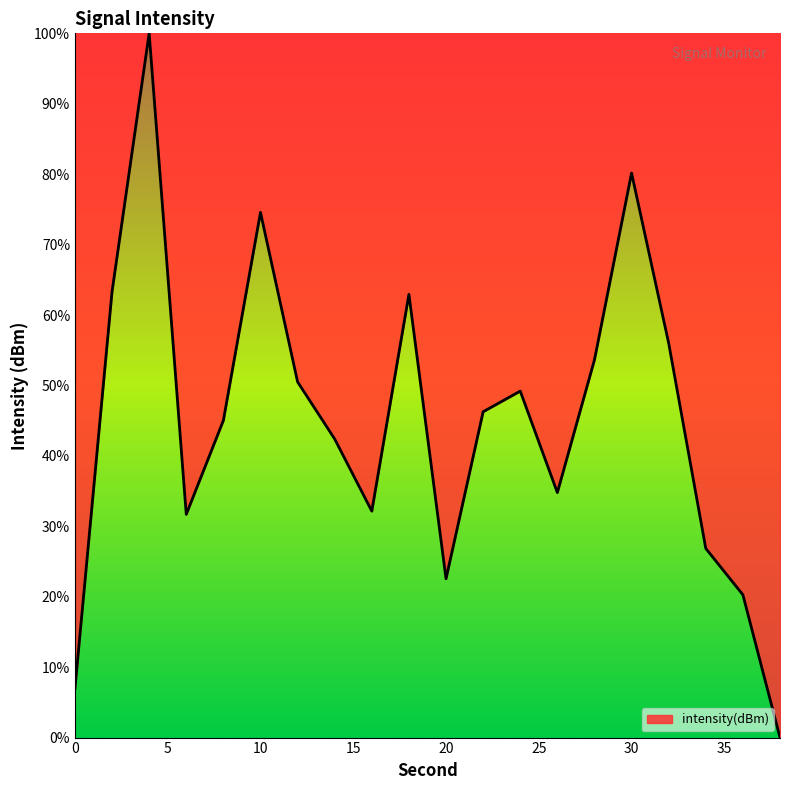

How many values are below 46?

10